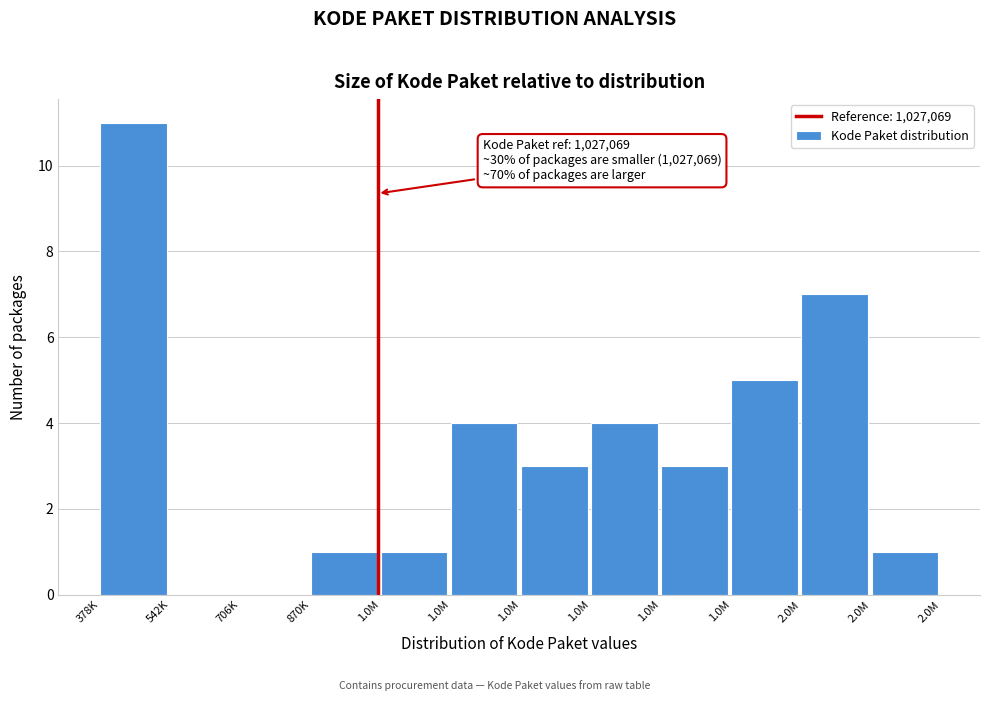

Are the bars horizontal?

No